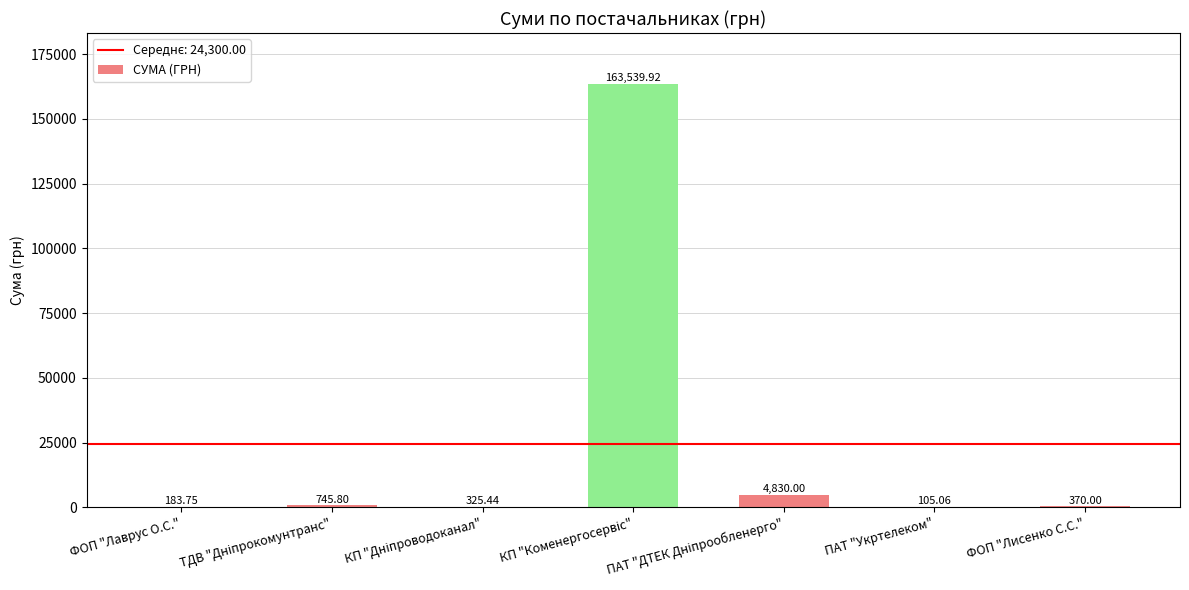

What is the change in value from ПАТ "Укртелеком" to ФОП "Лисенко С.С."?

+264.9